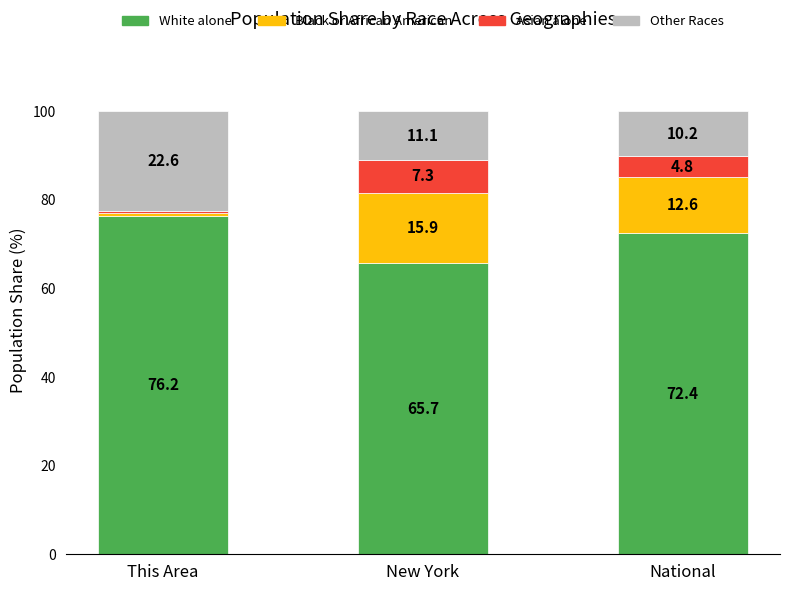

What is the difference between the White alone values at New York and National?

6.7